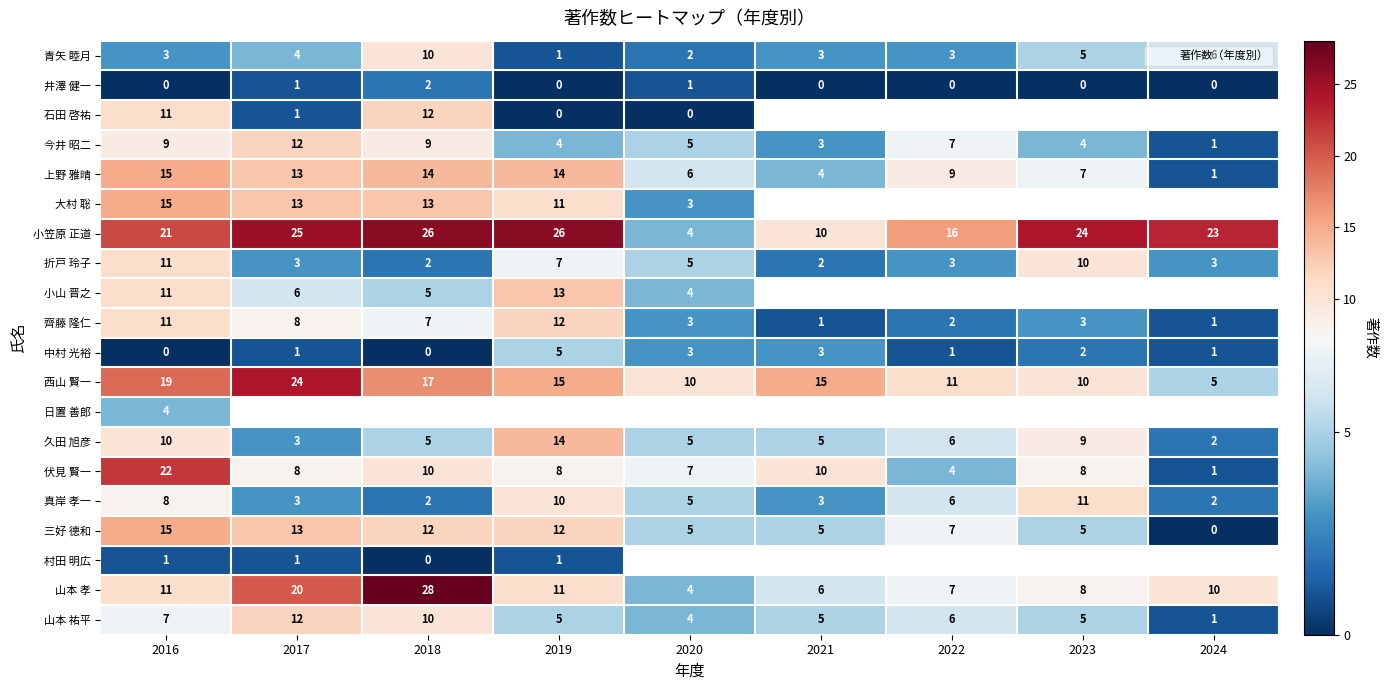

How many data points does each series have?

9